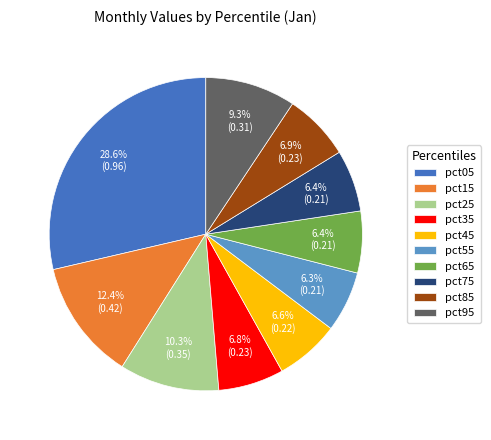

To the nearest percent, what is the average slice percentage?

10%